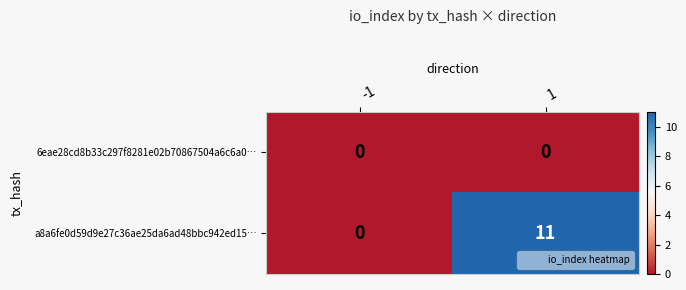

Reading left to right, list all the values displayed in this chart.

6eae28cd8b33c297f8281e02b70867504a6c6a0…: -1=0	1=0
a8a6fe0d59d9e27c36ae25da6ad48bbc942ed15…: -1=0	1=11